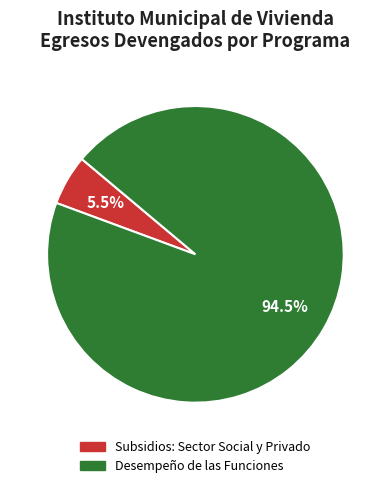

To the nearest percent, what is the combined percentage of Subsidios: Sector Social y Privado and Desempeño de las Funciones?

100%